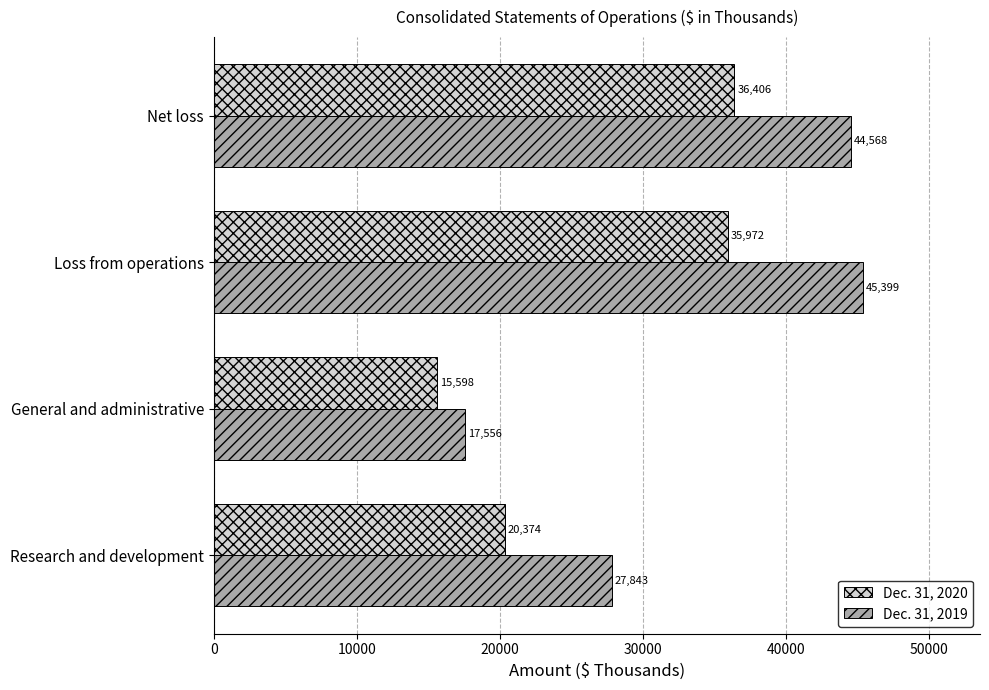

At which category is the sum across all series the highest?

Loss from operations